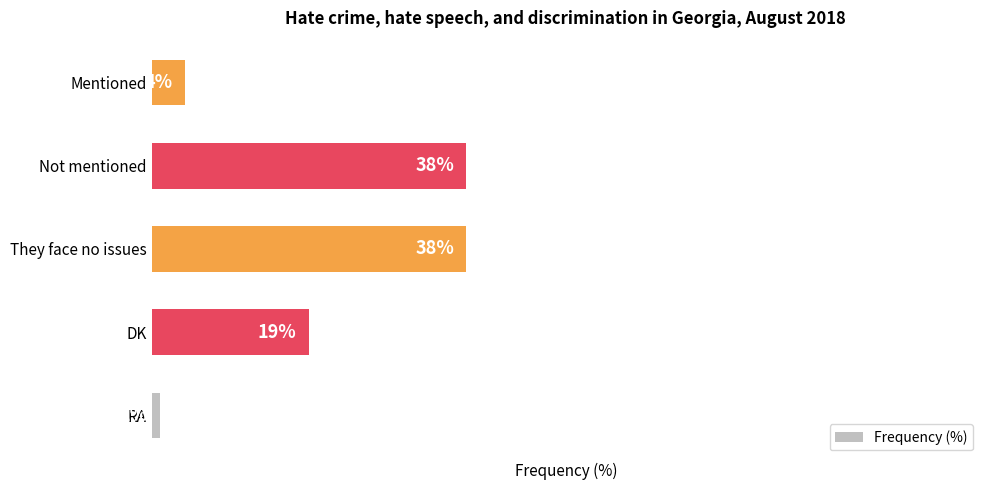

At which label is the value closest to 19?

DK